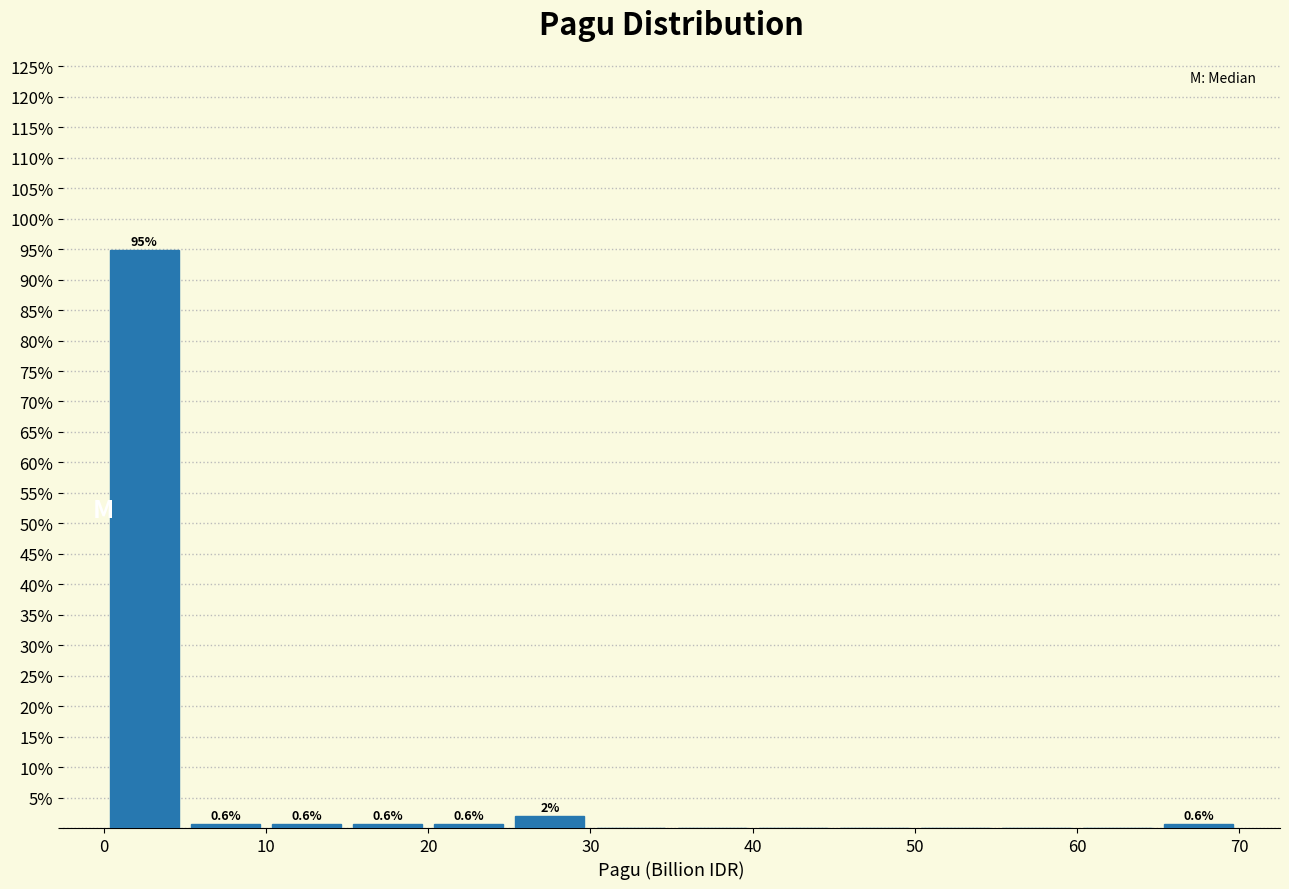

Which range on the x-axis has the tallest bar?

0 to 5